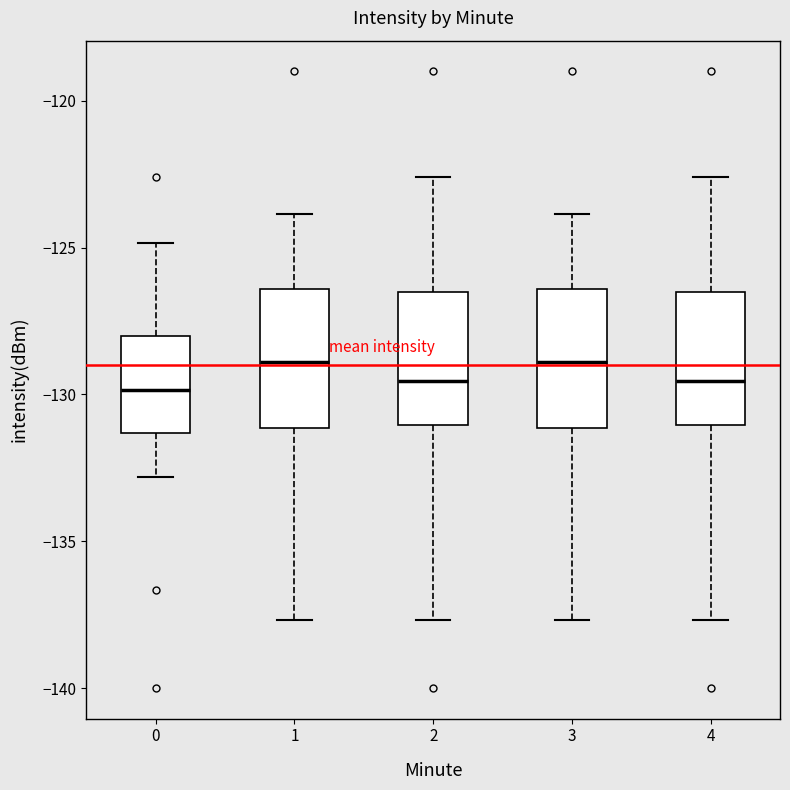

Reading left to right, transcribe this box plot: for each box, give where its median line is, the range the box spans, and where its two whiskers end, as read against the y-axis. The values are not printed on the chart, so give them approximately, as read against the axis.

0: median -130.0, box -131.5 to -128.0, whiskers -133.0 to -125.0
1: median -129.0, box -131.0 to -126.5, whiskers -137.5 to -124.0
2: median -129.5, box -131.0 to -126.5, whiskers -137.5 to -122.5
3: median -129.0, box -131.0 to -126.5, whiskers -137.5 to -124.0
4: median -129.5, box -131.0 to -126.5, whiskers -137.5 to -122.5